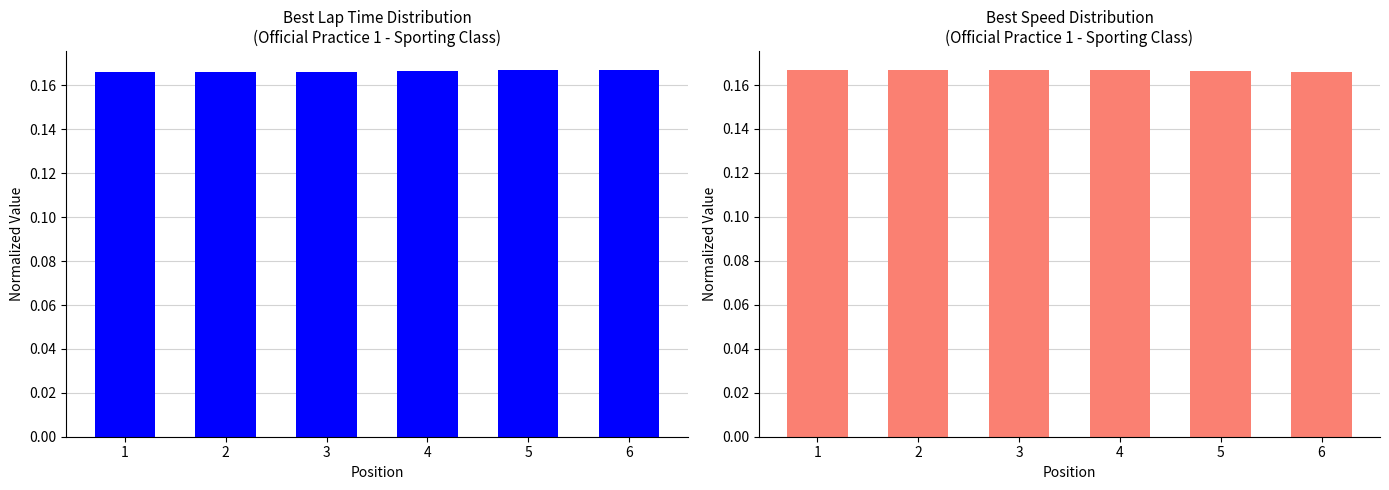

At which category is the sum across all series the highest?

6